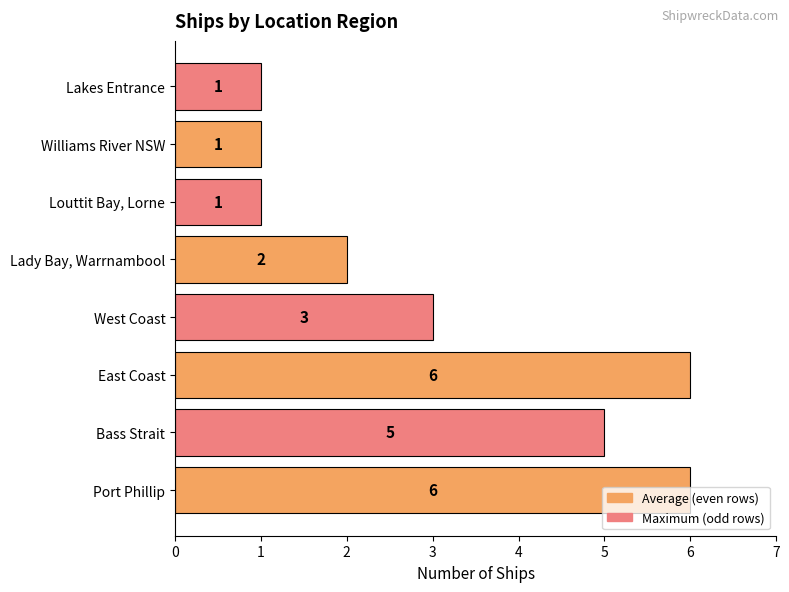

How many values are between 1 and 6?

8